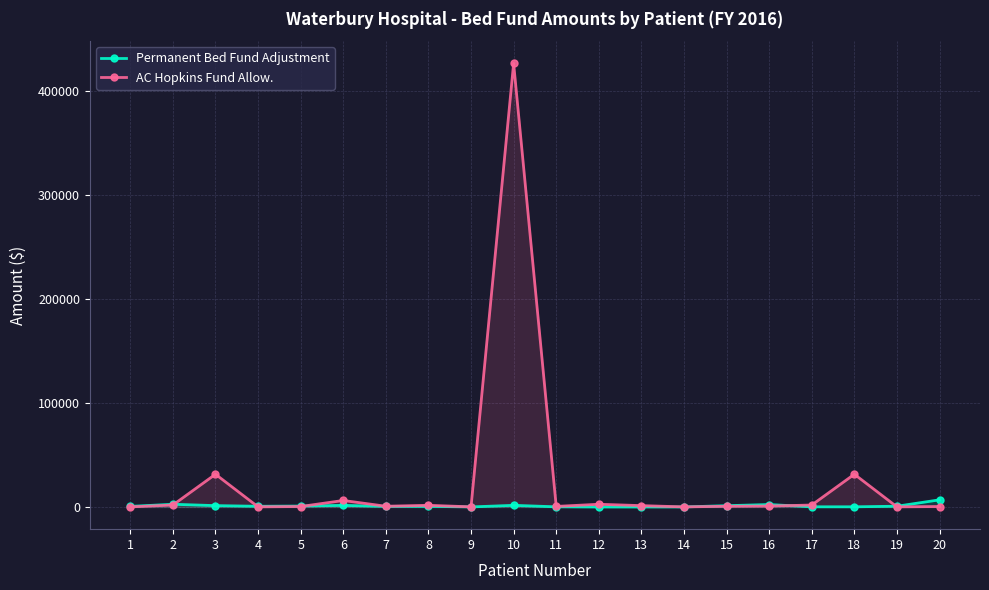

Which series has the widest spread of values?

AC Hopkins Fund Allow.